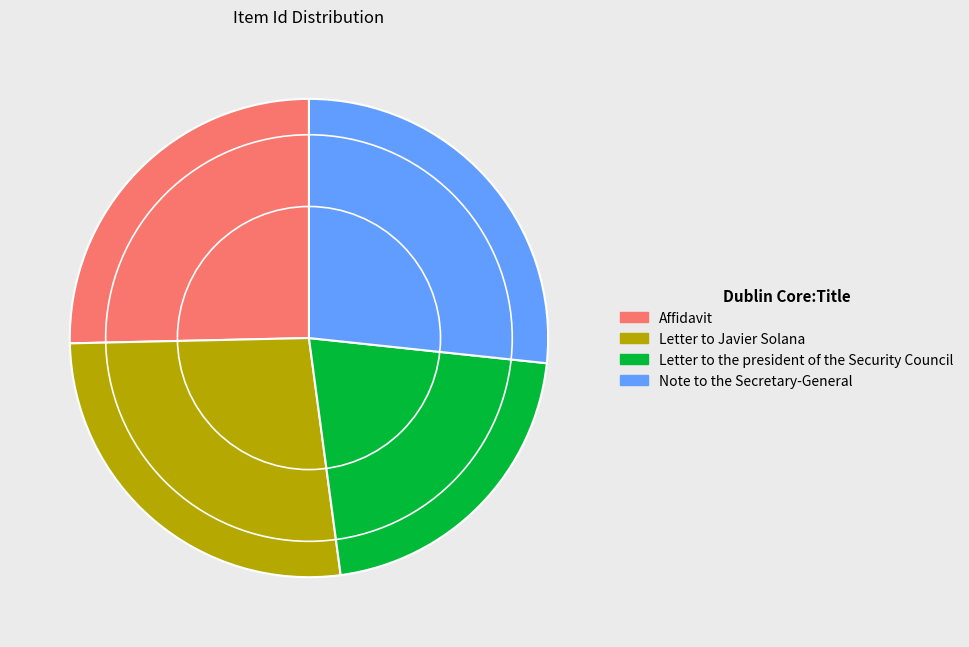

What is the ratio of the value at Letter to the president of the Security Council to the value at Letter to Javier Solana?

0.8